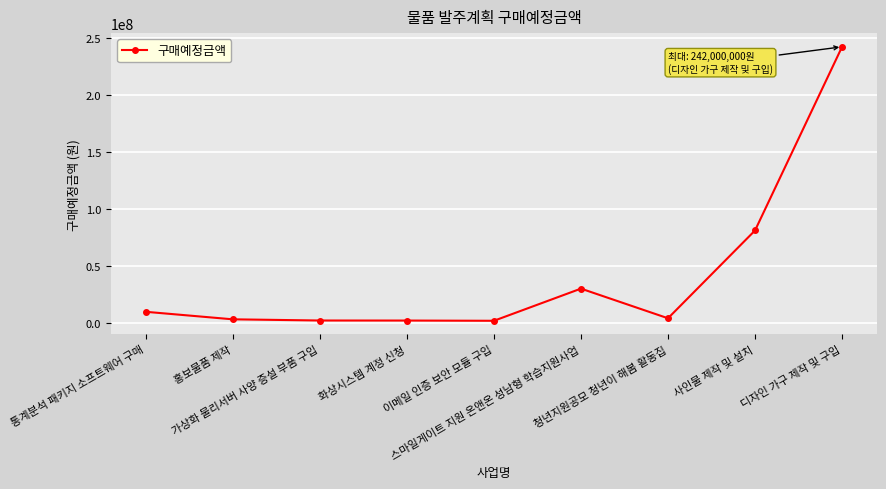

Does the chart display data point markers on the line(s)?

Yes